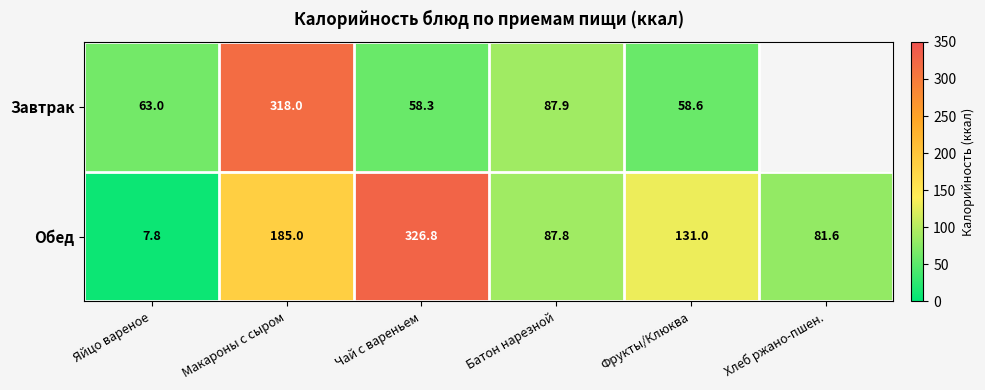

At Чай с вареньем, list the series in order from smallest to largest.

Завтрак, Обед